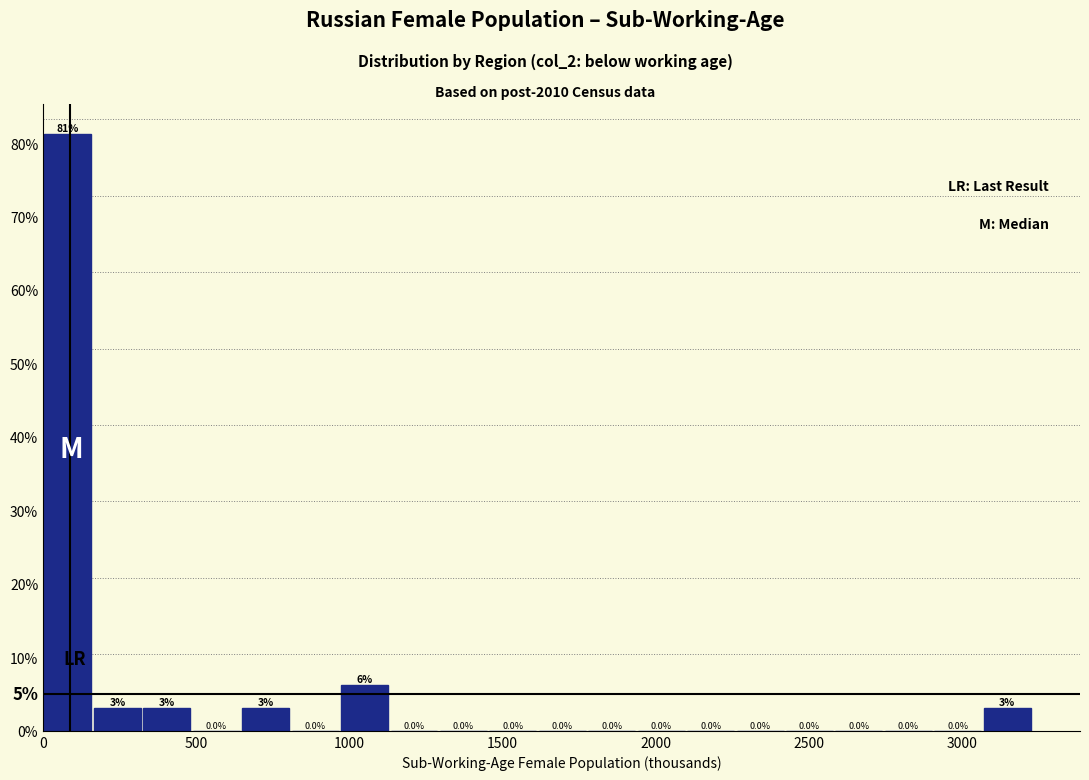

Around what value on the x-axis is the tallest bar? Give the approximate position of its centre, as read against the axis.

100